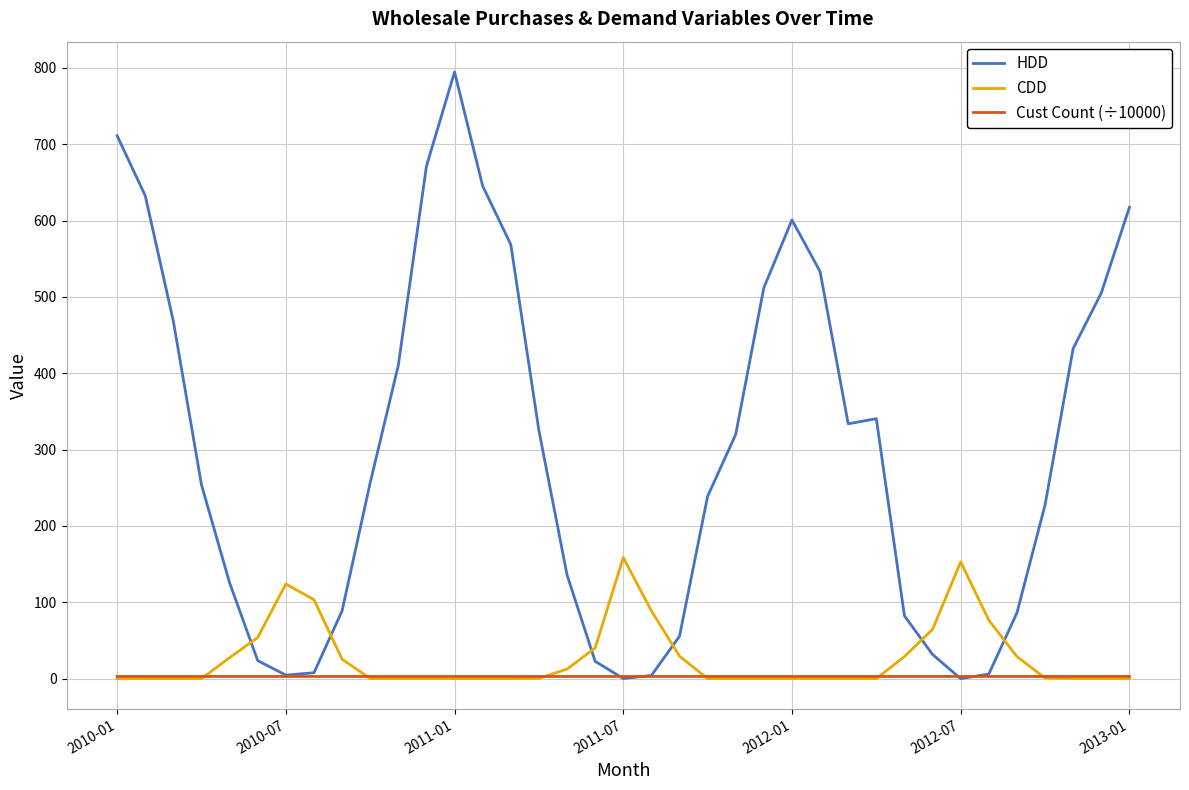

True or false: CDD and HDD cross at least once.

True